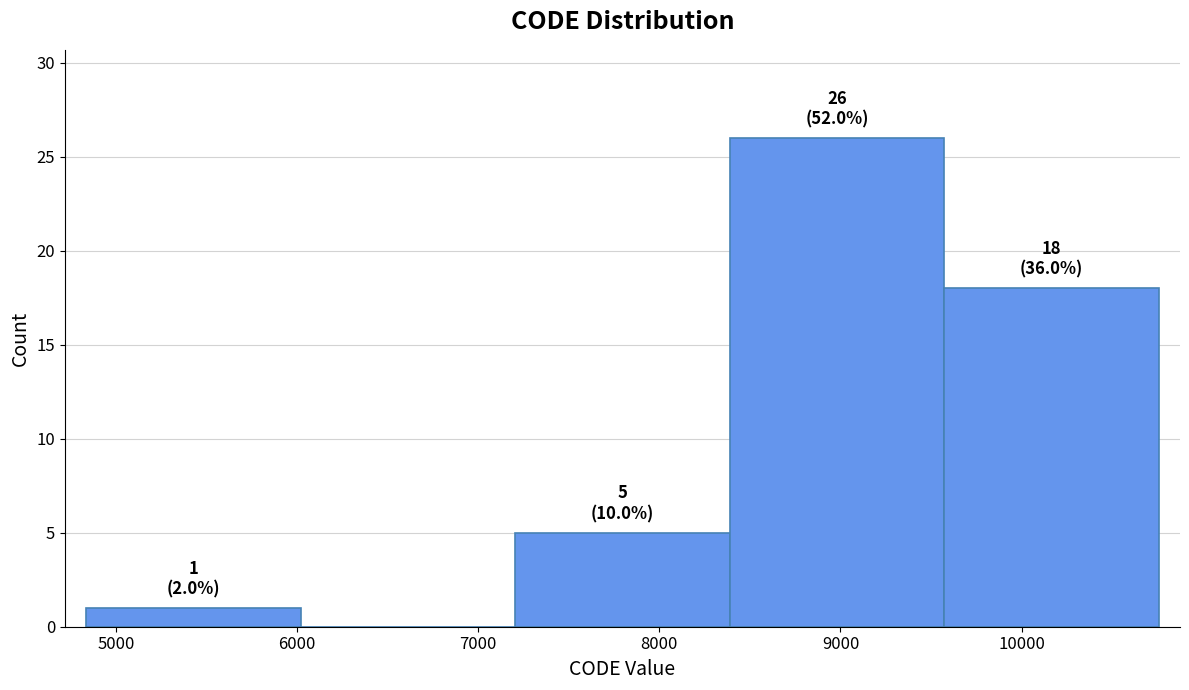

Over which range of the x-axis is the bar tallest?

8400 to 9600